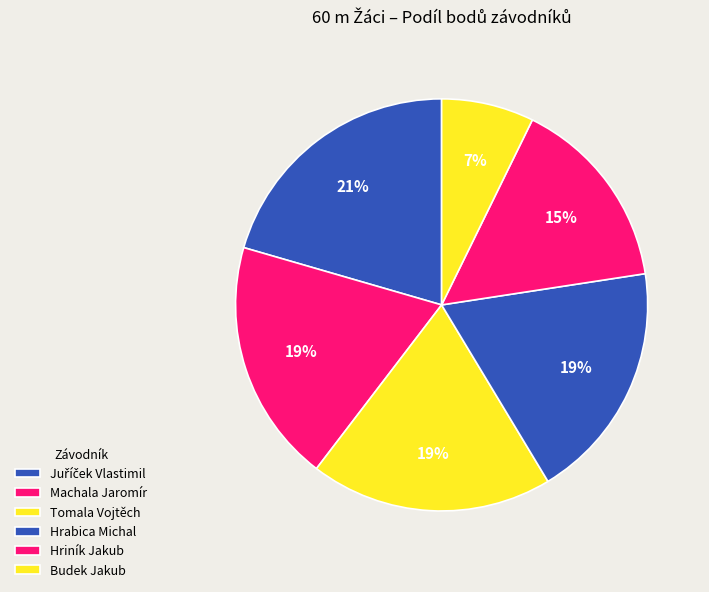

How many slices are in this pie chart?

6